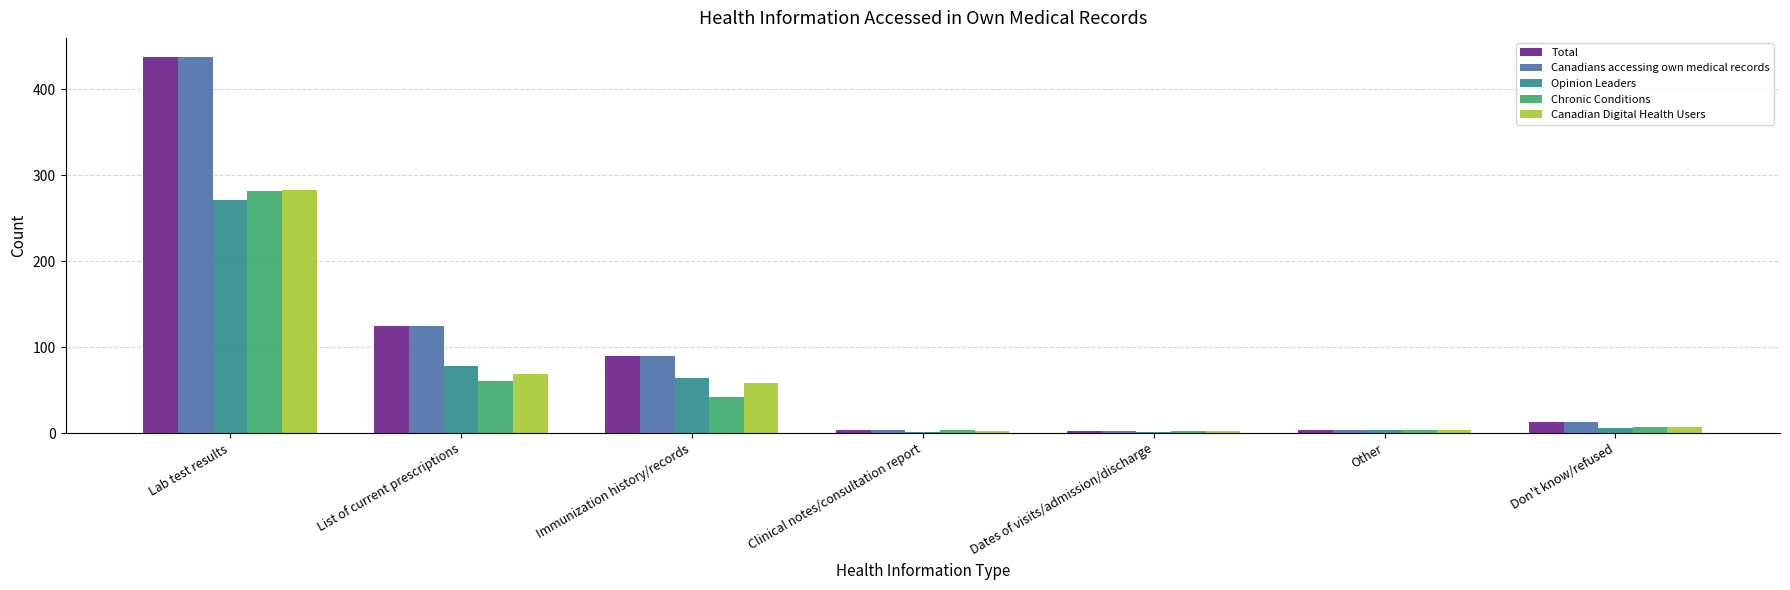

What is the total value across all series at Immunization history/records?

344